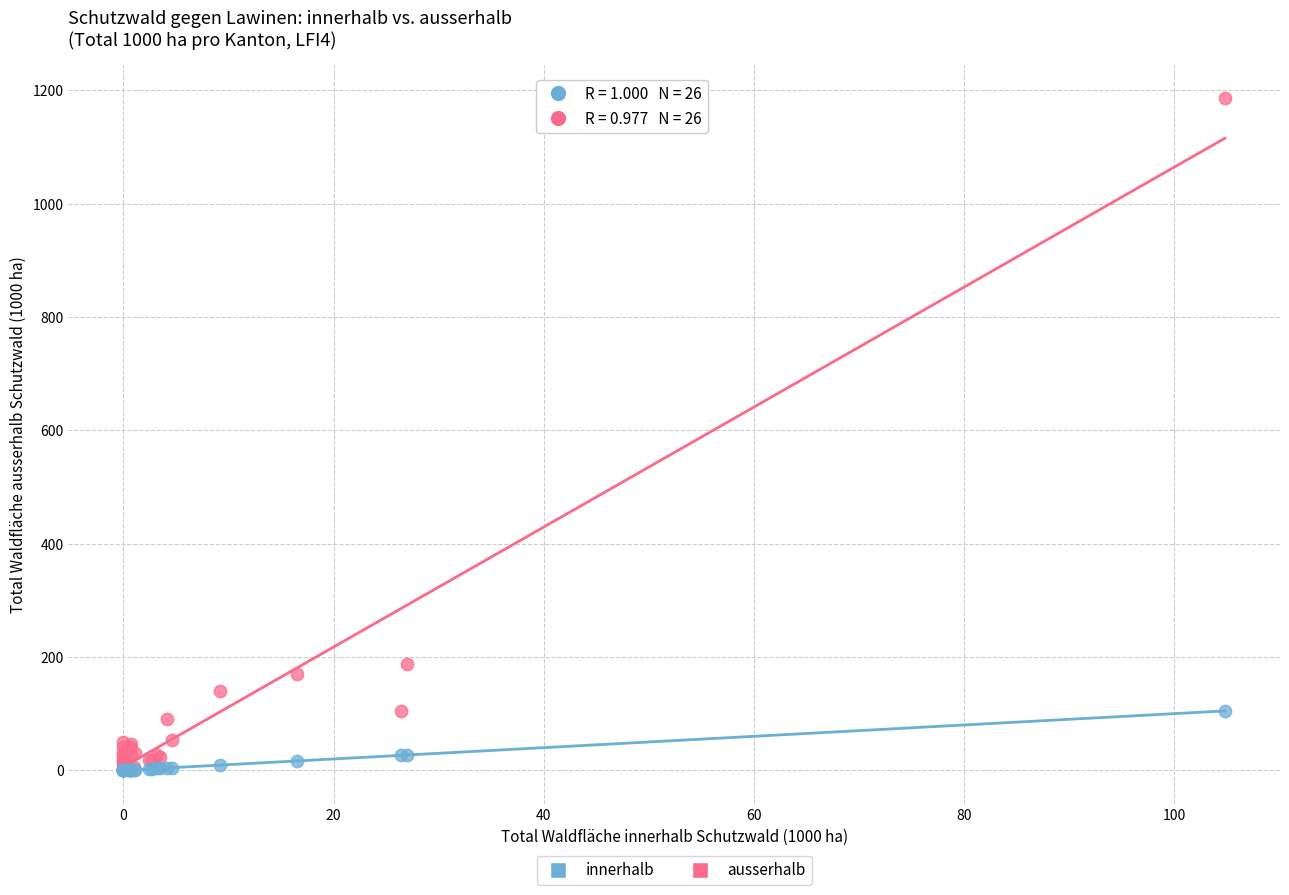

In the ausserhalb series, what Y value is closest to 594?

187.0